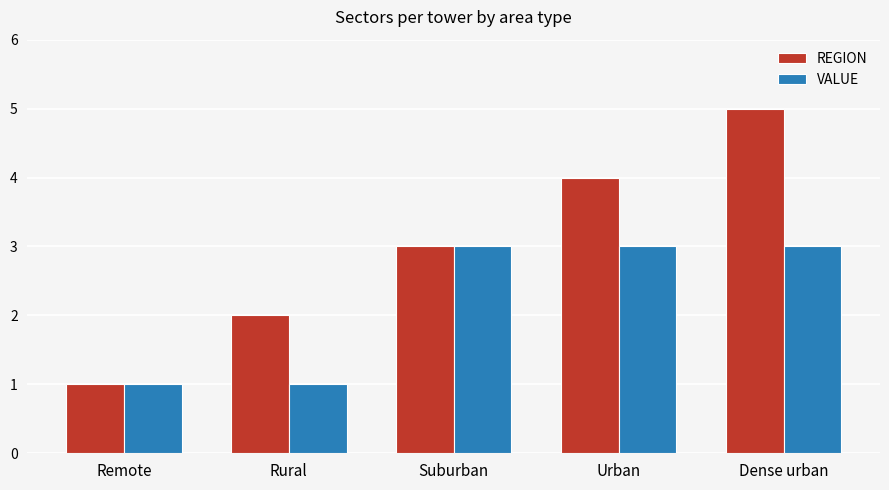

At which category is the sum across all series the highest?

Dense urban